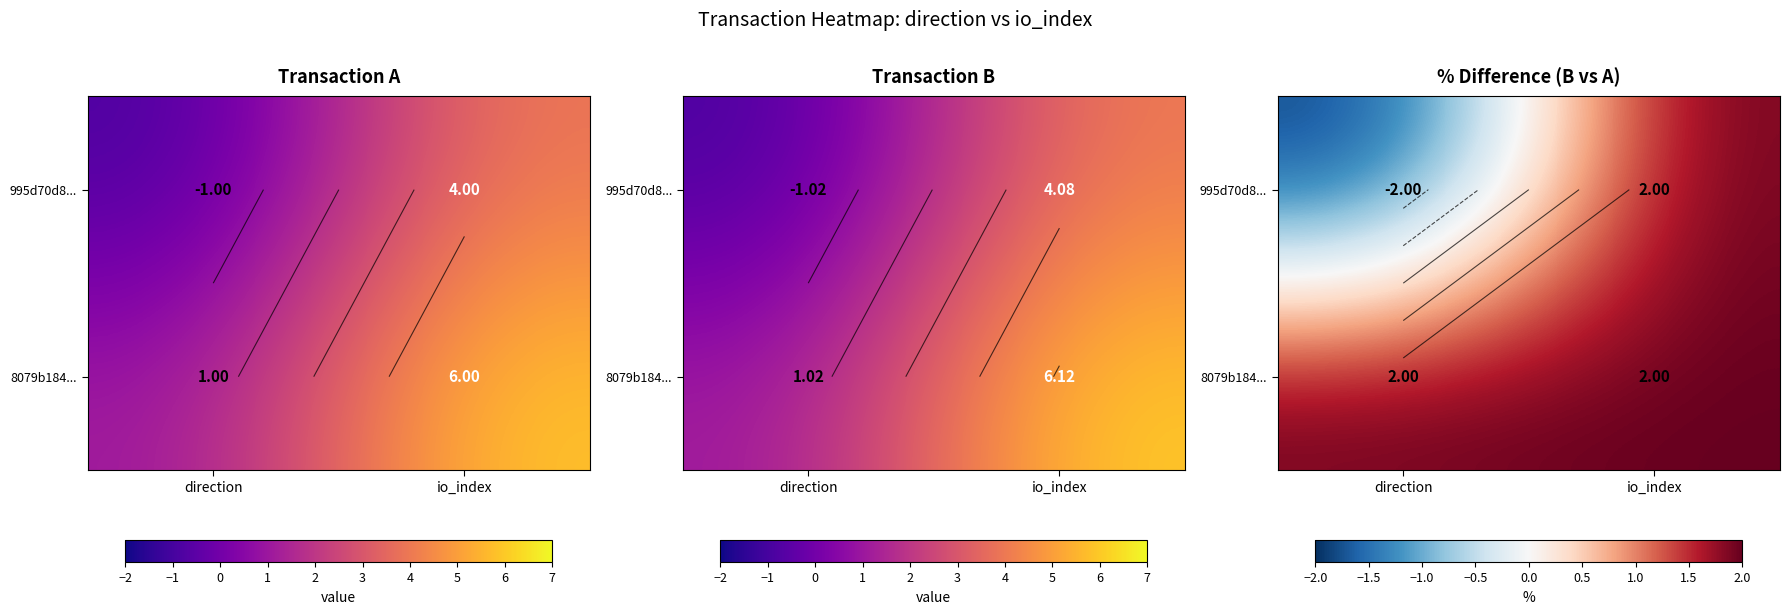

Rank the series by their average value, from lowest to highest.

995d70d8..., 8079b184...